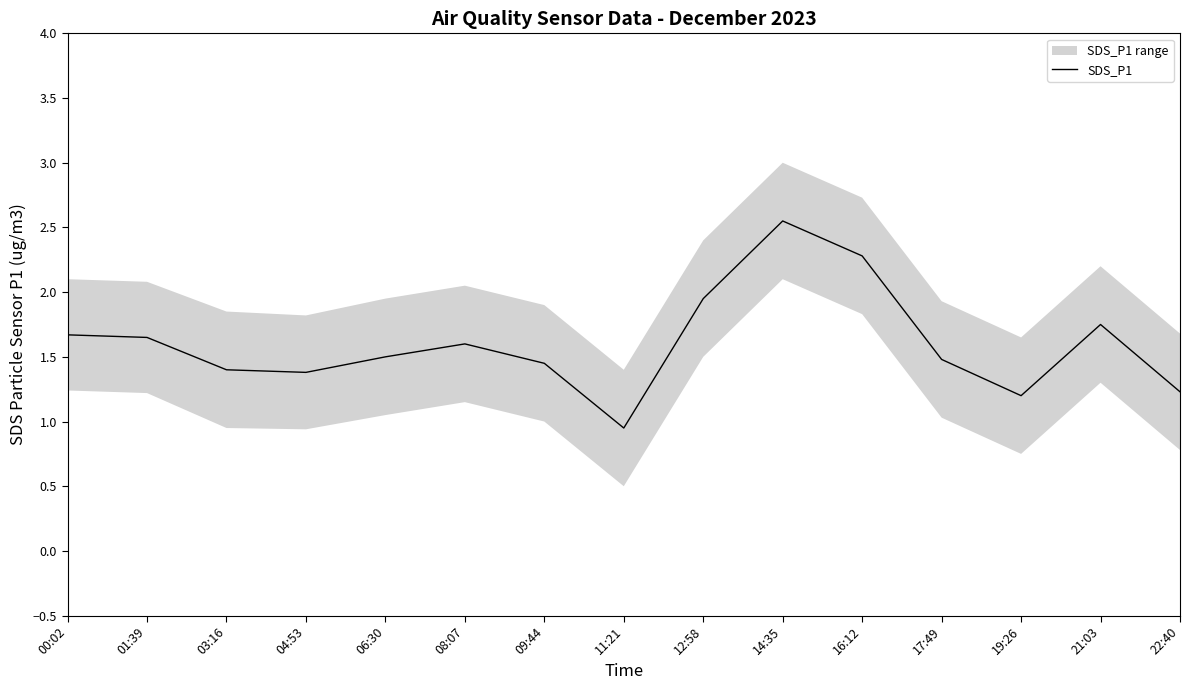

Rank the categories by value from lowest to highest.

11:21, 19:26, 22:40, 04:53, 03:16, 09:44, 17:49, 06:30, 08:07, 01:39, 00:02, 21:03, 12:58, 16:12, 14:35